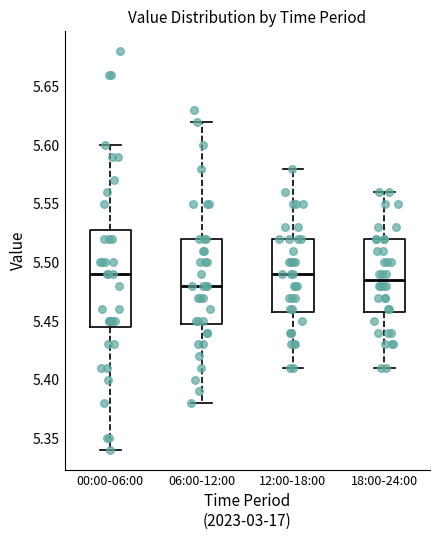

Where does the lower whisker of the box for 18:00-24:00 end on the y-axis? The values are not printed on the chart, so give them approximately, as read against the axis.

5.410